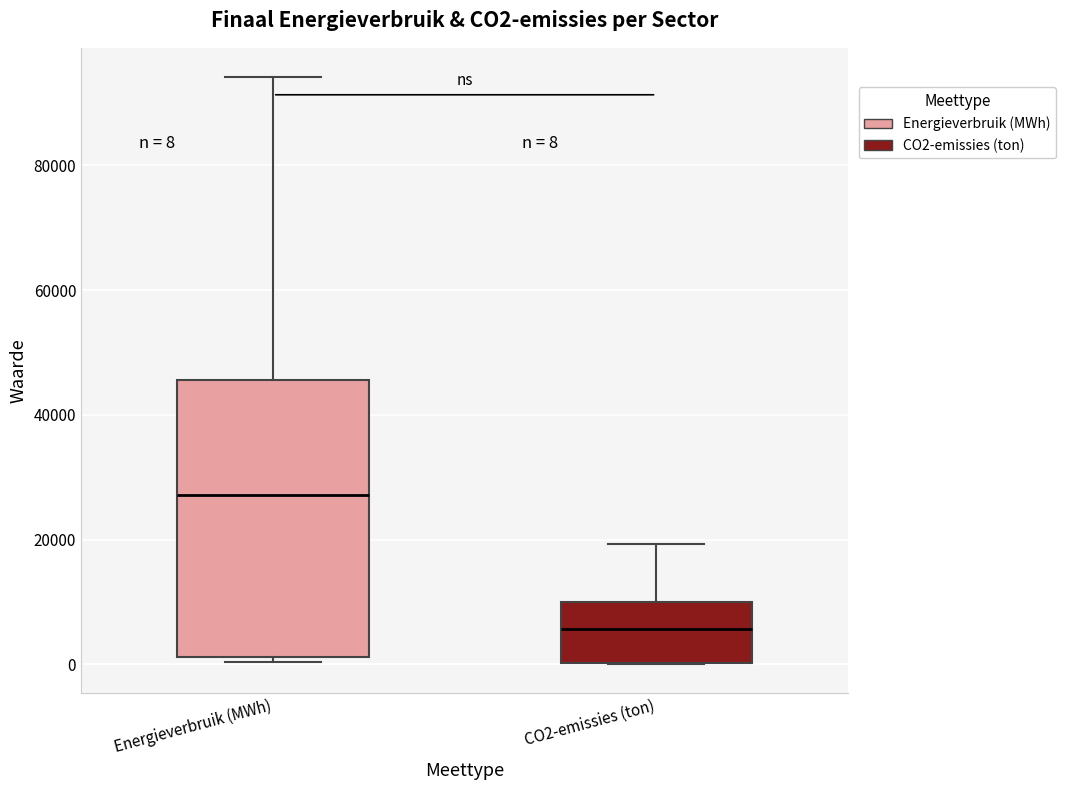

Which box has the highest median line?

Energieverbruik (MWh)